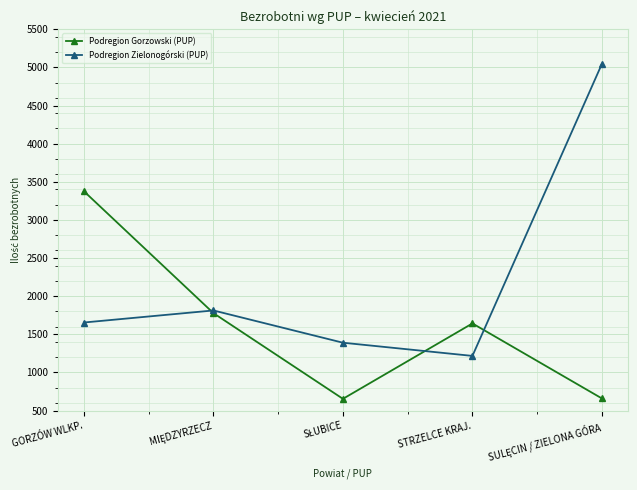

Which category has the lowest value in the Podregion Zielonogórski (PUP) series?

STRZELCE KRAJ.